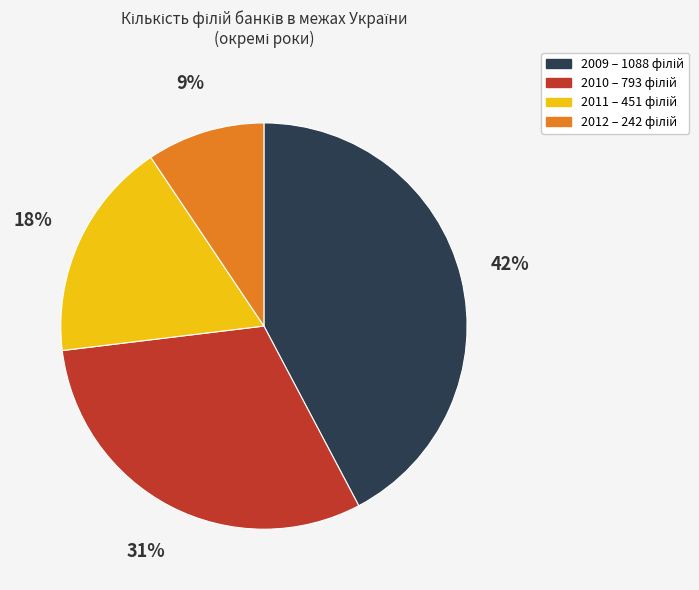

Does any single category account for the majority?

No